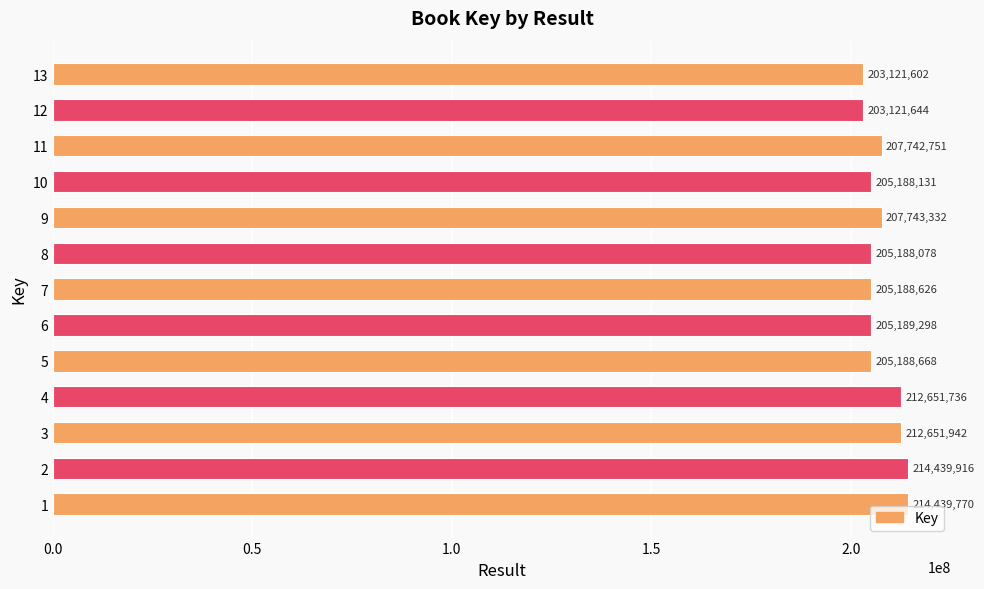

The value at 9 is 291180981. True or false?

False